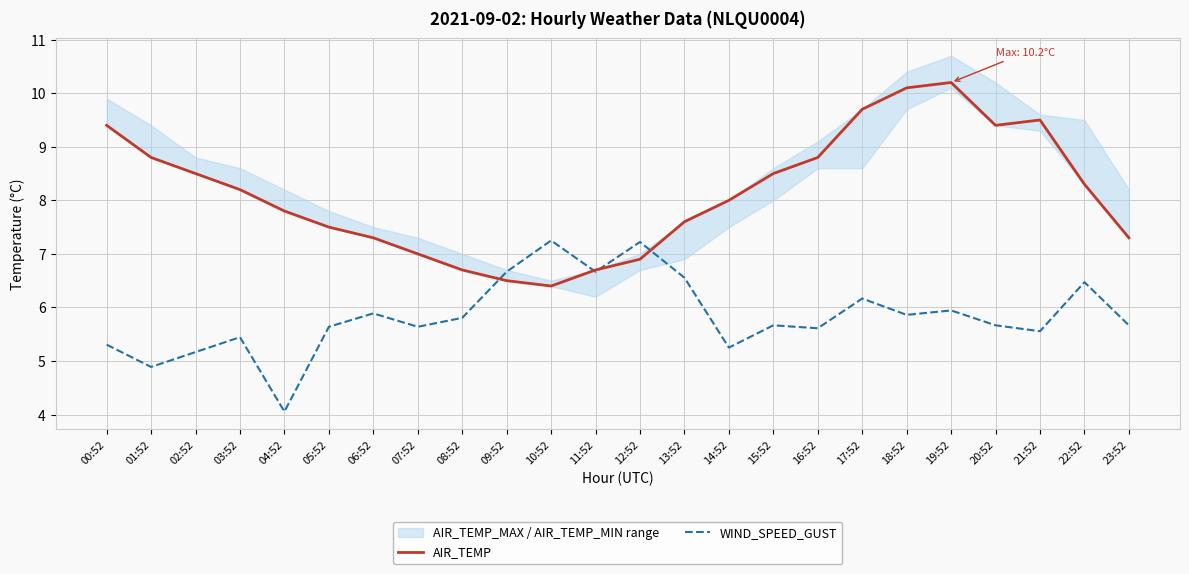

Reading left to right, extract all data points from this chart.

AIR_TEMP: 00:52=9.4	01:52=8.8	02:52=8.5	03:52=8.2	04:52=7.8	05:52=7.5	06:52=7.3	07:52=7.0	08:52=6.7	09:52=6.5	10:52=6.4	11:52=6.7	12:52=6.9	13:52=7.6	14:52=8.0	15:52=8.5	16:52=8.8	17:52=9.7	18:52=10.1	19:52=10.2	20:52=9.4	21:52=9.5	22:52=8.3	23:52=7.3
WIND_SPEED_GUST: 00:52=5.3	01:52=4.9	02:52=5.2	03:52=5.4	04:52=4.1	05:52=5.6	06:52=5.9	07:52=5.6	08:52=5.8	09:52=6.7	10:52=7.2	11:52=6.7	12:52=7.2	13:52=6.6	14:52=5.2	15:52=5.7	16:52=5.6	17:52=6.2	18:52=5.9	19:52=5.9	20:52=5.7	21:52=5.6	22:52=6.5	23:52=5.7